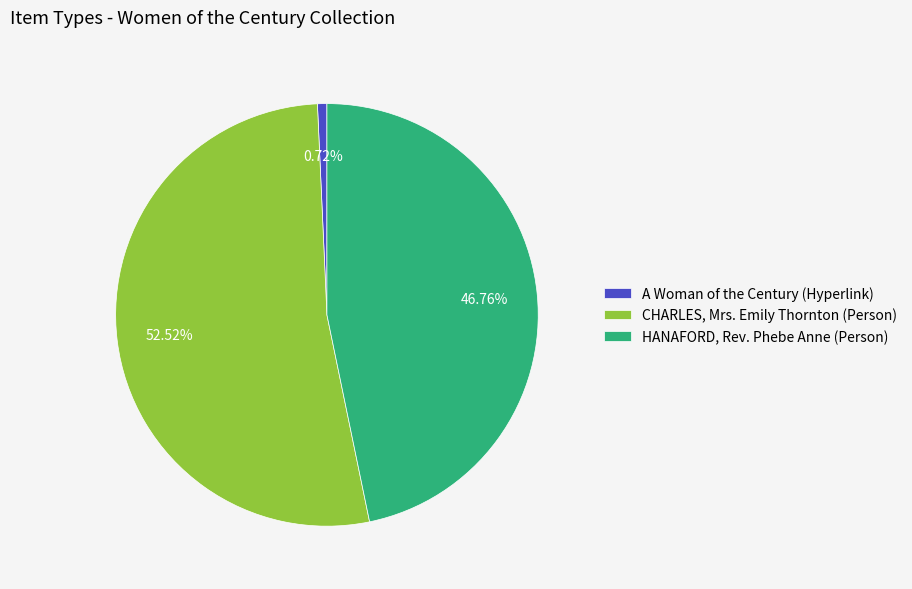

What percentage do CHARLES, Mrs. Emily Thornton (Person) and A Woman of the Century (Hyperlink) together represent?

53.2%